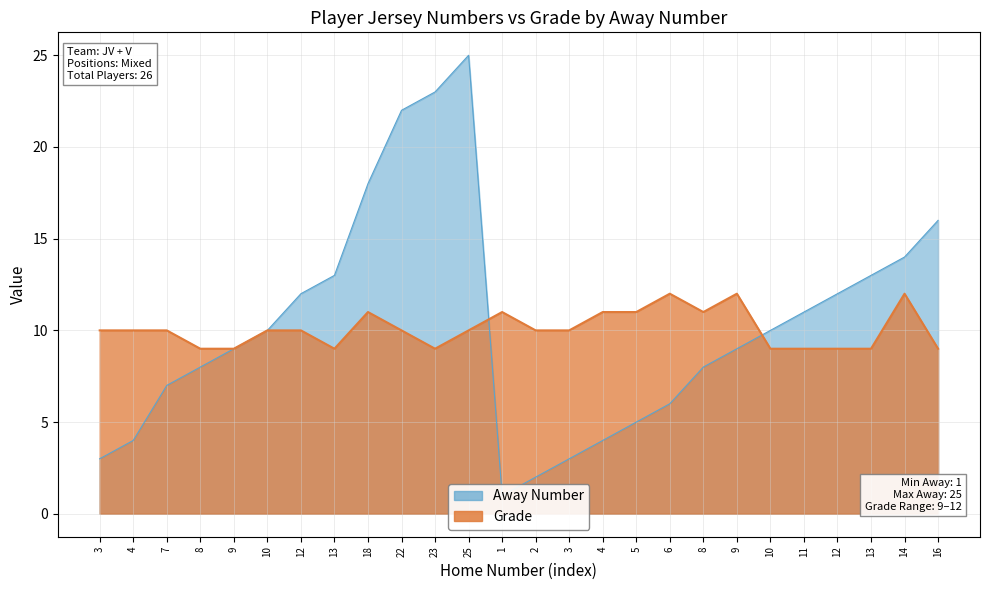

True or false: Away Number has a value of 3 at 8.

False